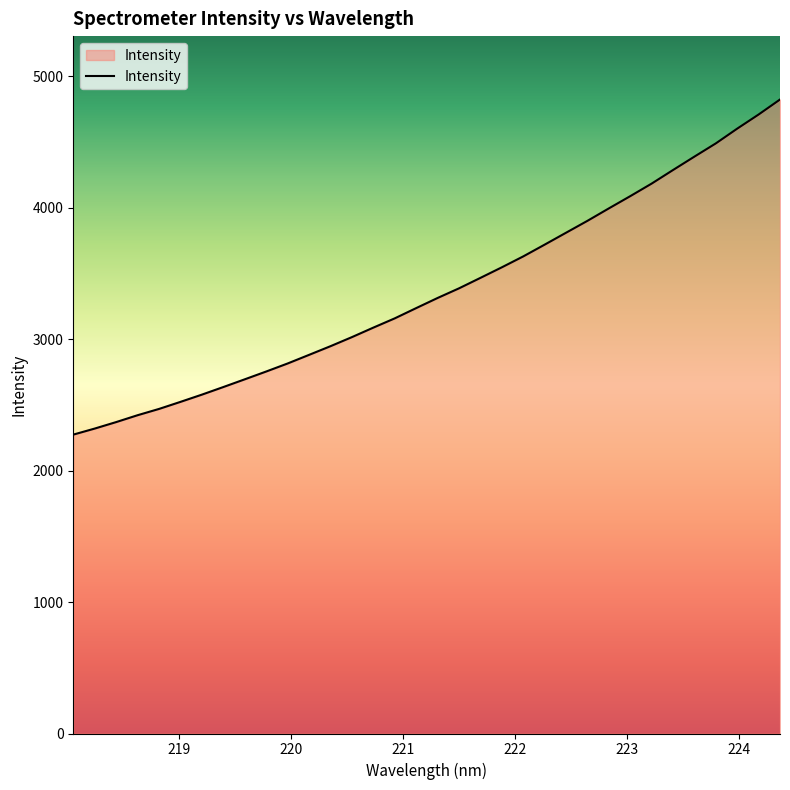

What is the difference between the maximum and minimum values?

2549.1